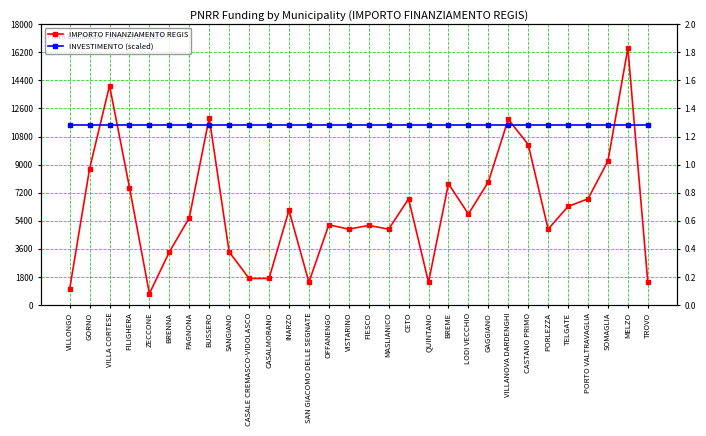

Reading right to left, transcribe all the data shown in this chart.

IMPORTO FINANZIAMENTO REGIS: 1458.0	16464.0	9234.0	6804.0	6318.0	4860.0	10290.0	11907.0	7889.0	5831.0	7776.0	1458.0	6804.0	4860.0	5103.0	4860.0	5145.0	1458.0	6075.0	1701.0	1701.0	3402.0	12005.0	5589.0	3402.0	729.0	7533.0	14063.0	8748.0	1029.0
INVESTIMENTO (scaled): 11524.8	11524.8	11524.8	11524.8	11524.8	11524.8	11524.8	11524.8	11524.8	11524.8	11524.8	11524.8	11524.8	11524.8	11524.8	11524.8	11524.8	11524.8	11524.8	11524.8	11524.8	11524.8	11524.8	11524.8	11524.8	11524.8	11524.8	11524.8	11524.8	11524.8
INVESTIMENTO: 1.4	1.4	1.4	1.4	1.4	1.4	1.4	1.4	1.4	1.4	1.4	1.4	1.4	1.4	1.4	1.4	1.4	1.4	1.4	1.4	1.4	1.4	1.4	1.4	1.4	1.4	1.4	1.4	1.4	1.4